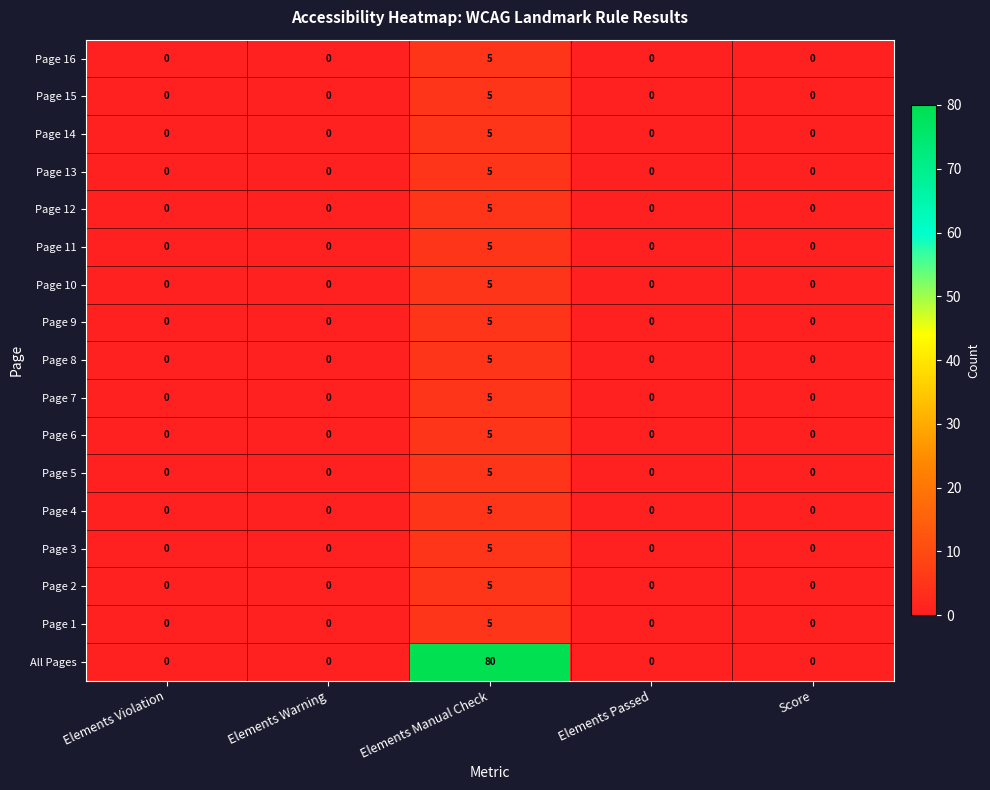

At which category is the sum across all series the highest?

Elements Manual Check